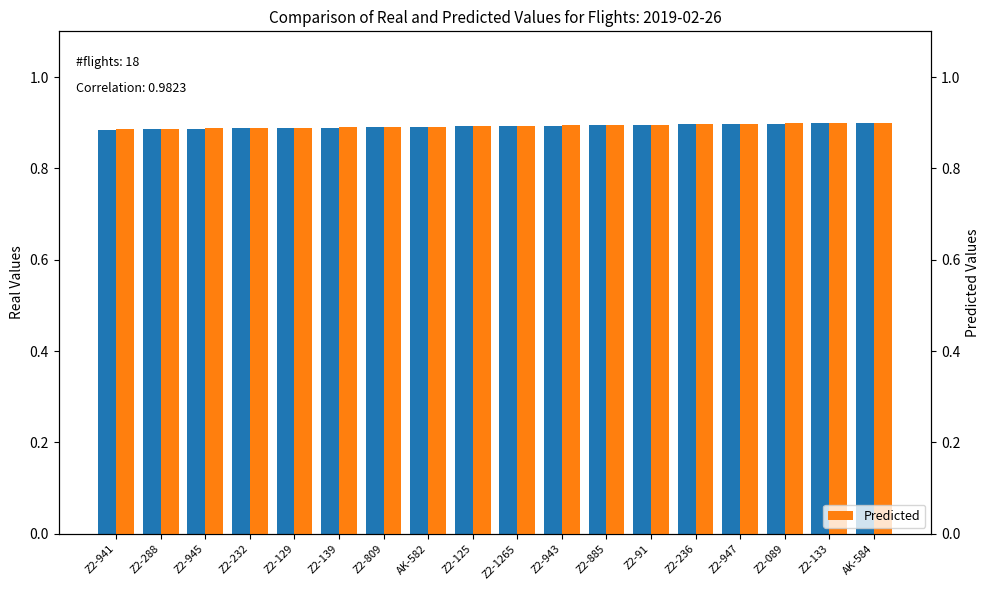

List the series in order of their overall mean, highest first.

Predicted, Real